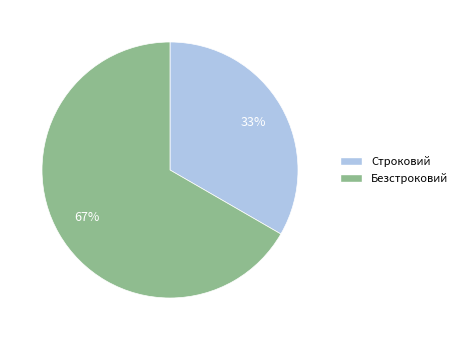

To the nearest percent, what is the combined percentage of Безстроковий and Строковий?

100%